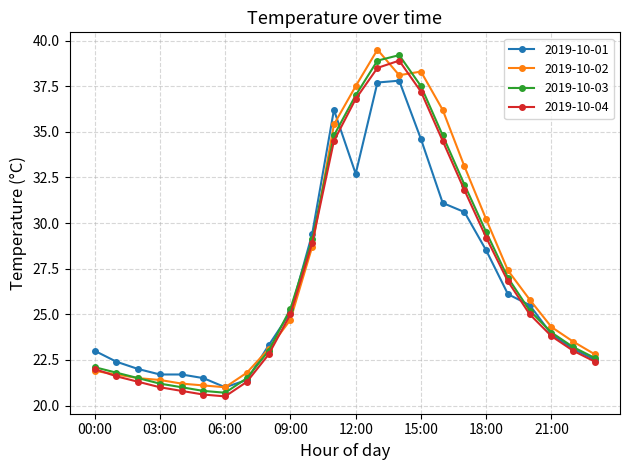

How many series are shown in this chart?

4